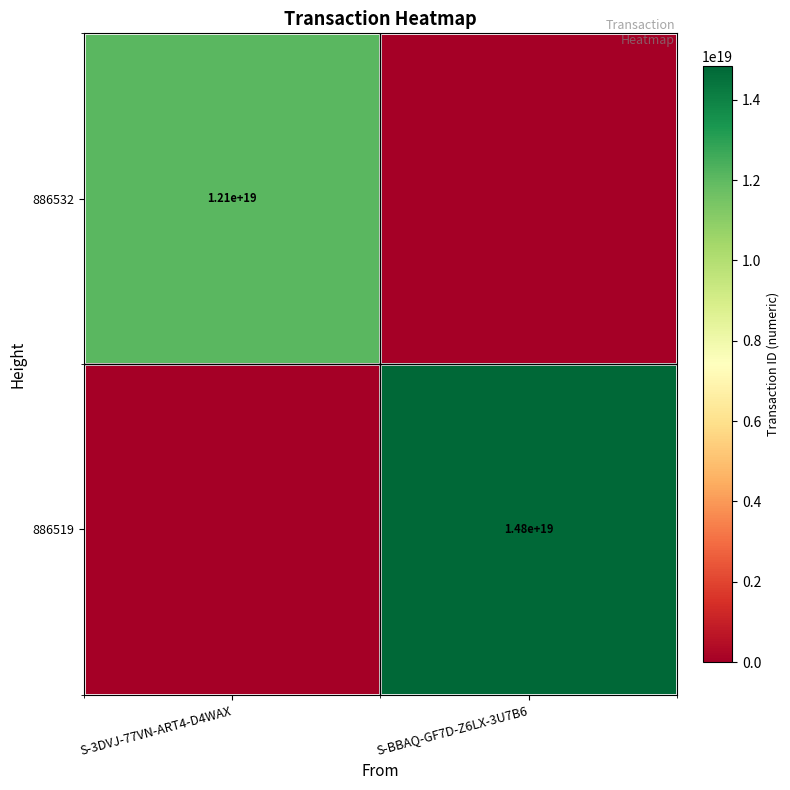

Is the value of 886519 at S-BBAQ-GF7D-Z6LX-3U7B6 greater than the value of 886532 at S-3DVJ-77VN-ART4-D4WAX?

Yes